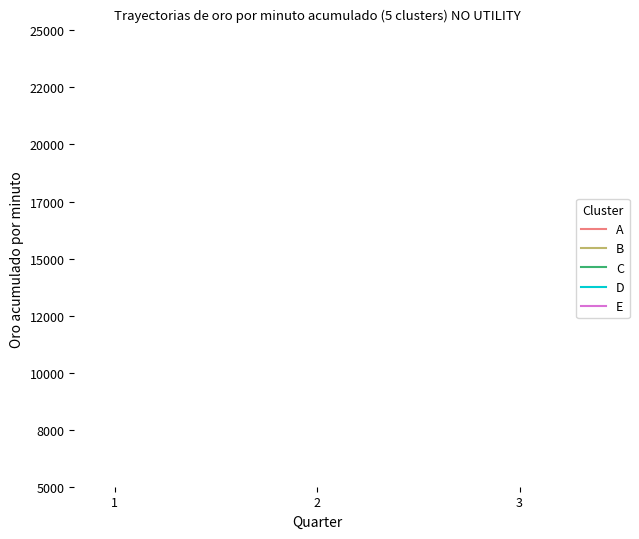

How many distinct data groups are displayed?

5